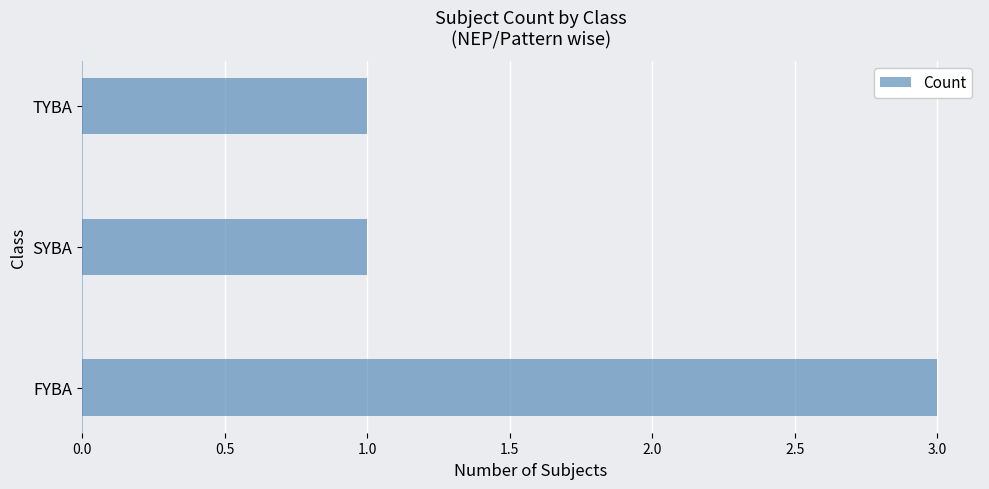

Approximately how many times larger is the value at SYBA compared to FYBA?

0.3